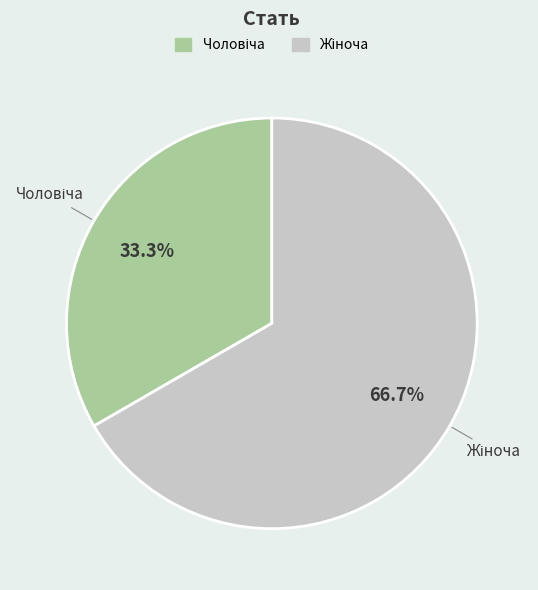

Count the number of slices in the pie.

2